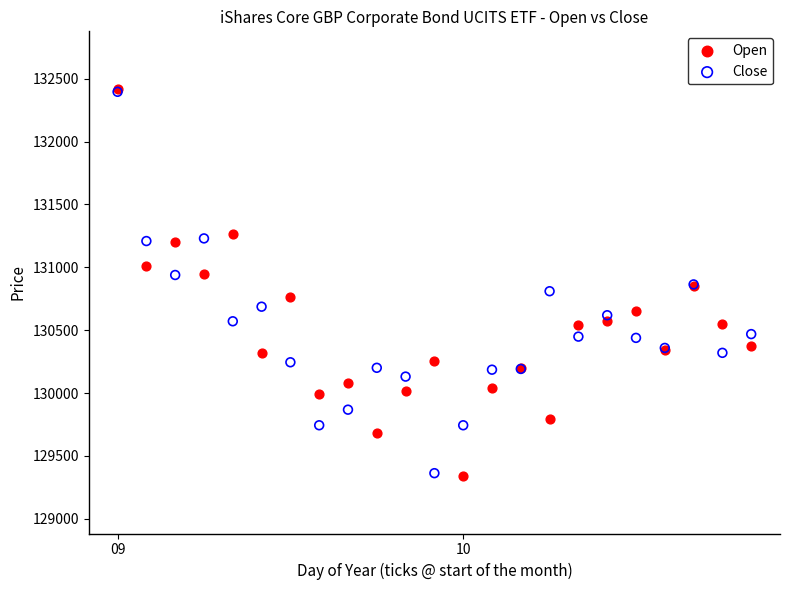

Which series has the widest spread of Y values?

Open